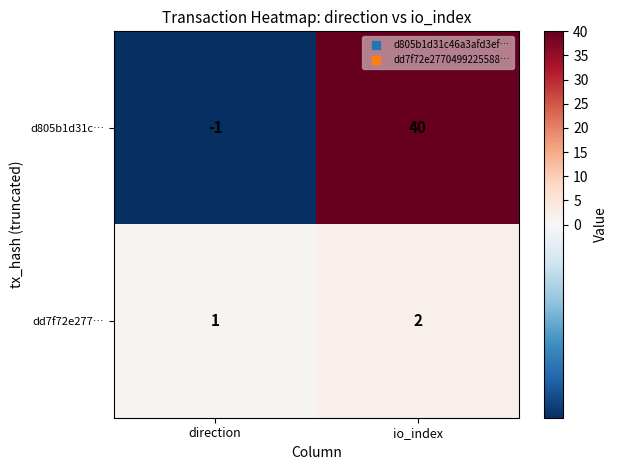

Reading right to left, list all the values displayed in this chart.

d805b1d31c…: io_index=40	direction=-1
dd7f72e277…: io_index=2	direction=1